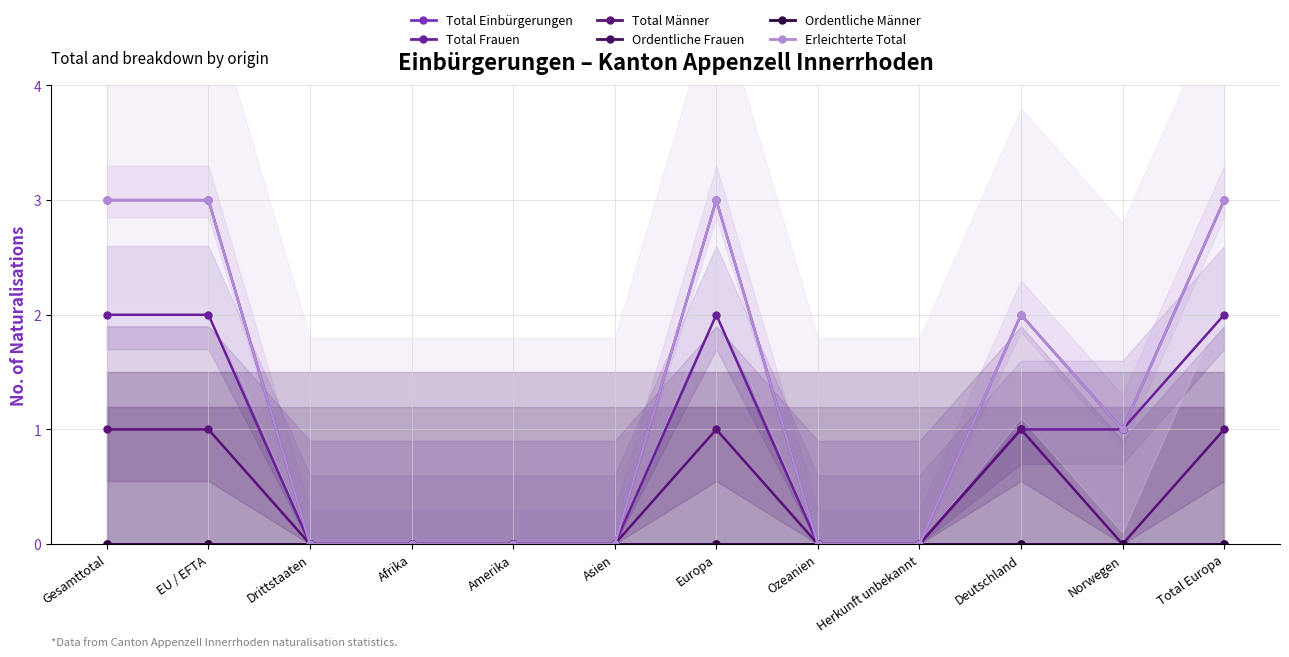

Reading left to right, extract all data points from this chart.

Total Einbürgerungen: 3	3	0	0	0	0	3	0	0	2	1	3
Total Frauen: 2	2	0	0	0	0	2	0	0	1	1	2
Total Männer: 1	1	0	0	0	0	1	0	0	1	0	1
Ordentliche Frauen: 0	0	0	0	0	0	0	0	0	0	0	0
Ordentliche Männer: 0	0	0	0	0	0	0	0	0	0	0	0
Erleichterte Total: 3	3	0	0	0	0	3	0	0	2	1	3